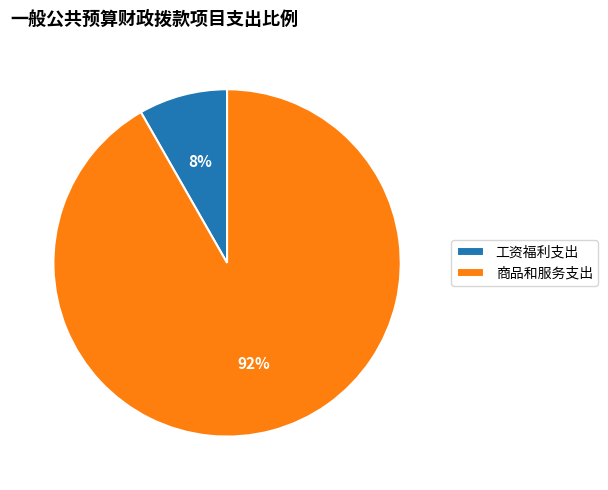

Is there a majority slice in this chart?

Yes